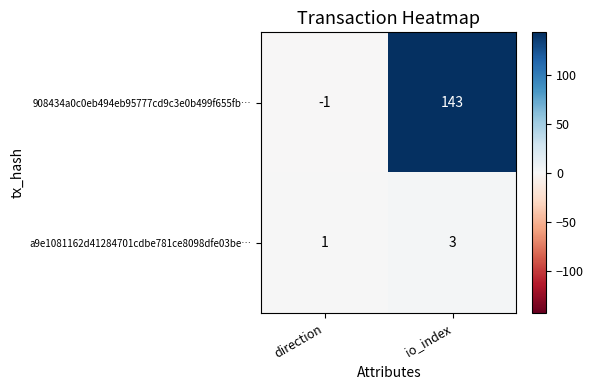

What is the sum of all 908434a0c0eb494eb95777cd9c3e0b499f655fb… values?

142